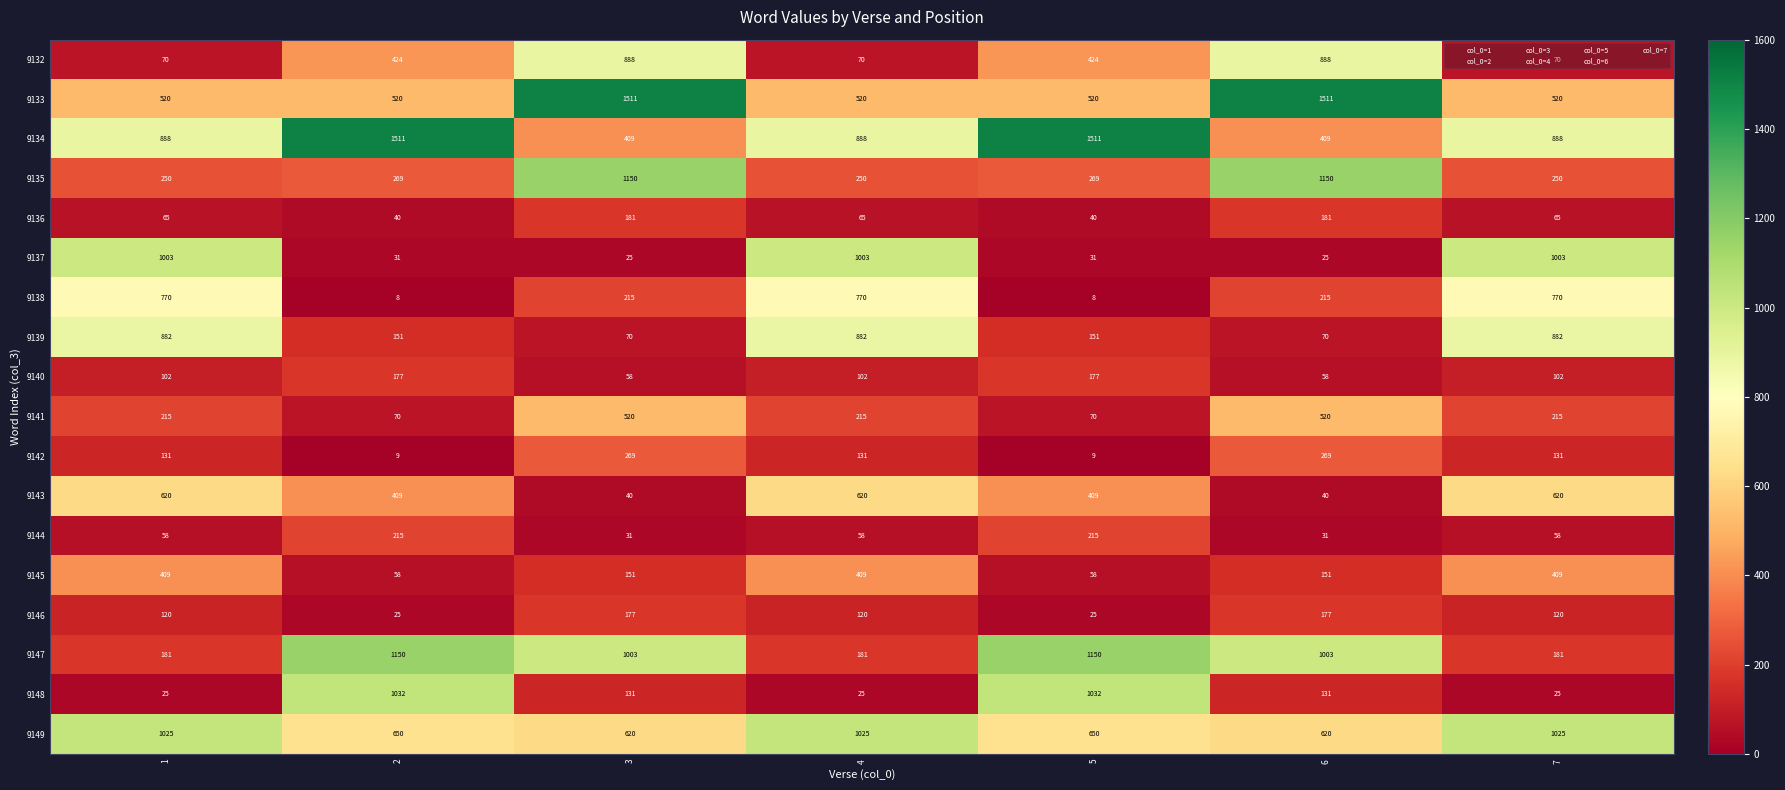

At 7, list the series in order from smallest to largest.

9148, 9144, 9136, 9132, 9140, 9146, 9142, 9147, 9141, 9135, 9145, 9133, 9143, 9138, 9139, 9134, 9137, 9149